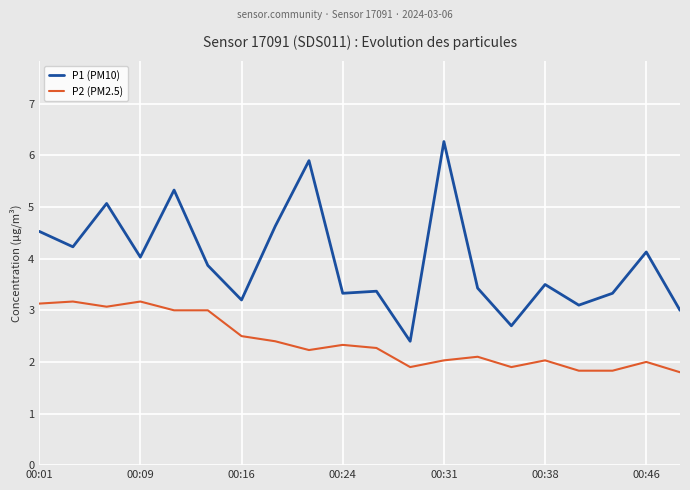

Rank the series by their maximum value, from lowest to highest.

P2 (PM2.5), P1 (PM10)